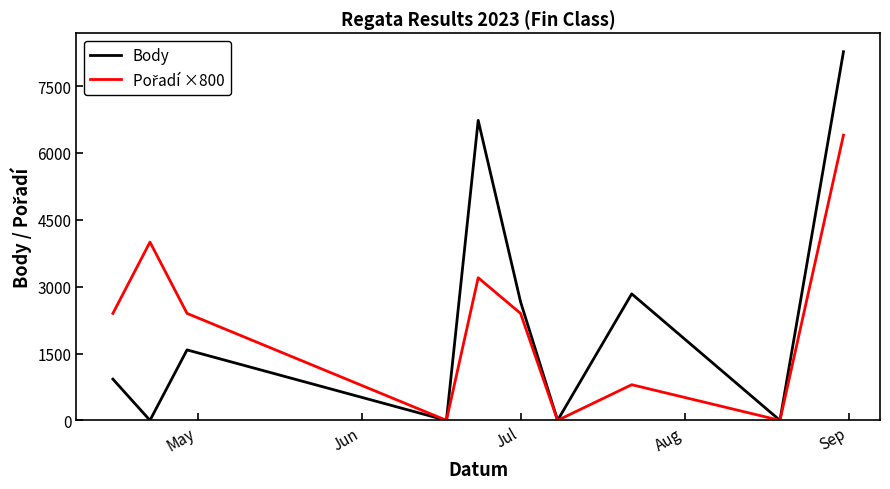

What is the highest value of the Body series?

8271